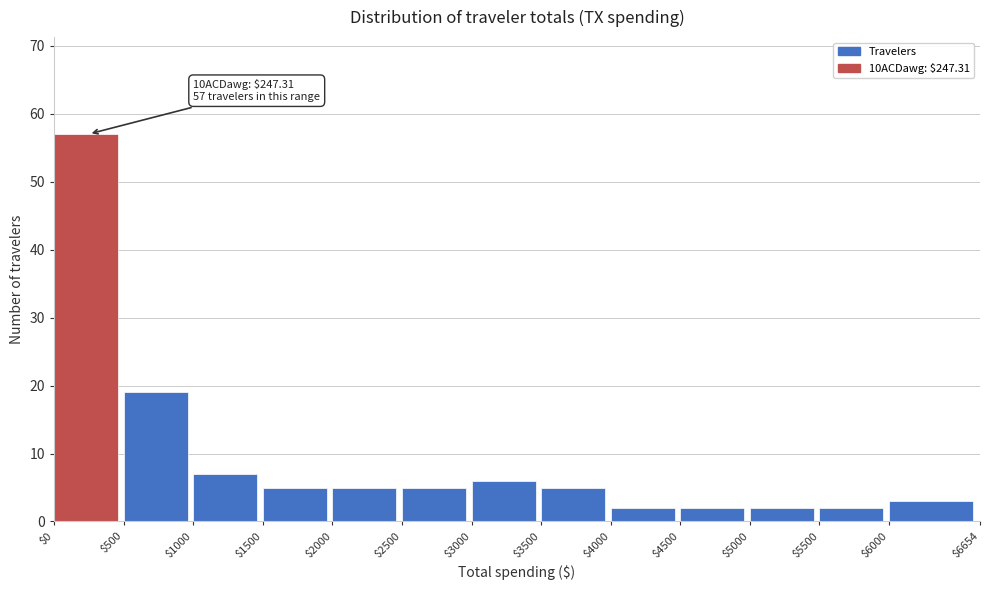

Which range on the x-axis has the tallest bar?

$0 to $500